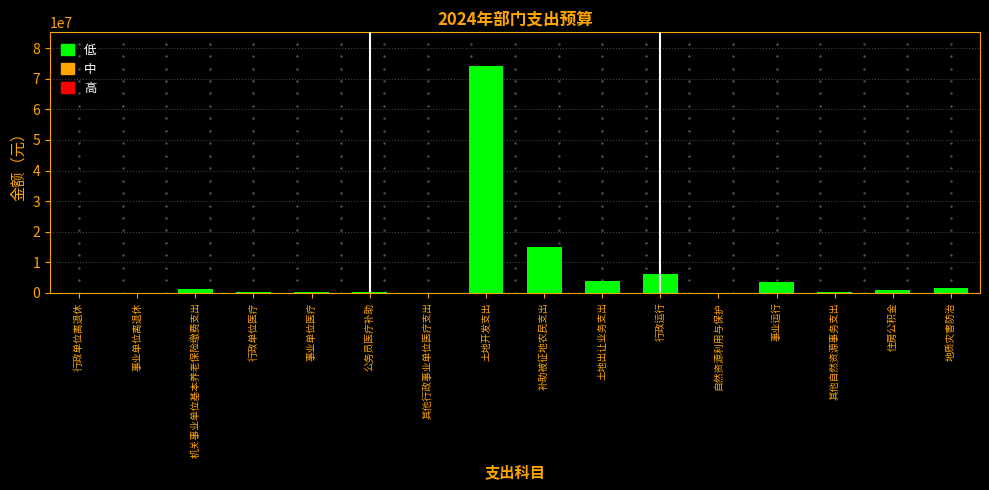

What is the sum of all values?

107666666.1